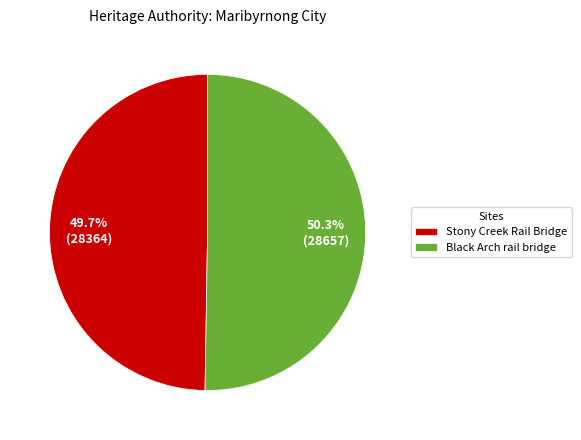

Is the sum of Stony Creek Rail Bridge and Black Arch rail bridge greater than half?

Yes